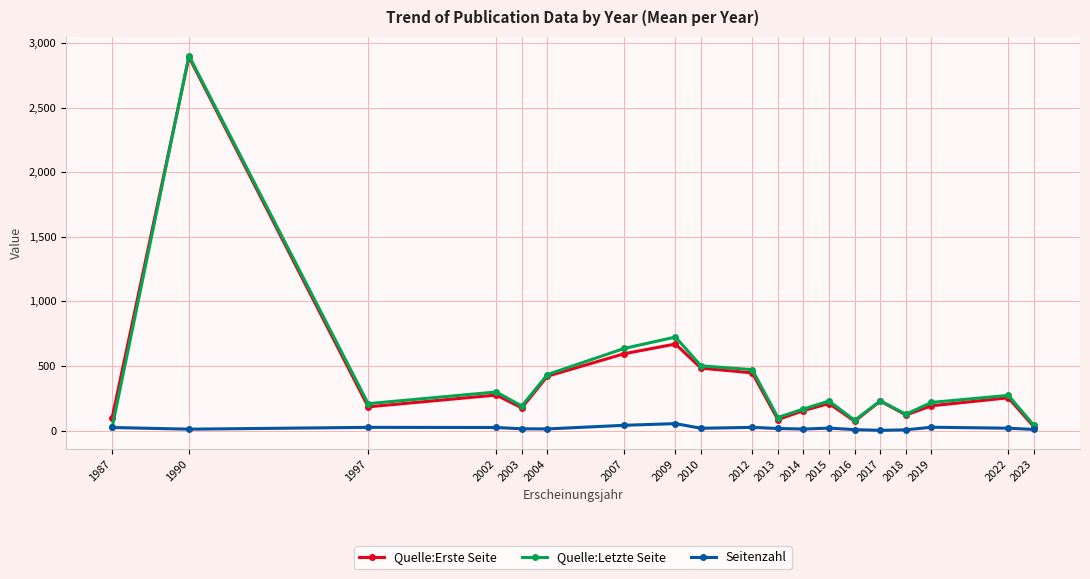

Is the value of Quelle:Letzte Seite at 2022 greater than the value of Quelle:Erste Seite at 2010?

No